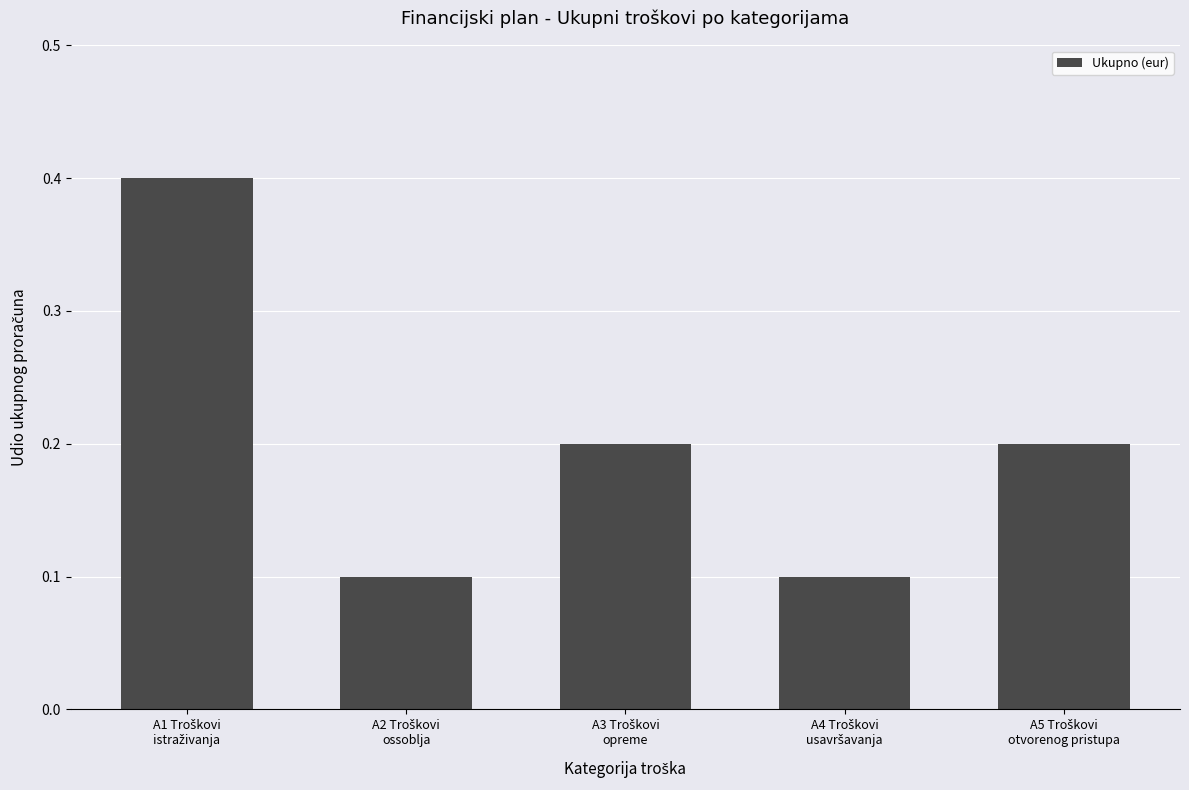

What is the value of the 1st bar from the left?

0.4